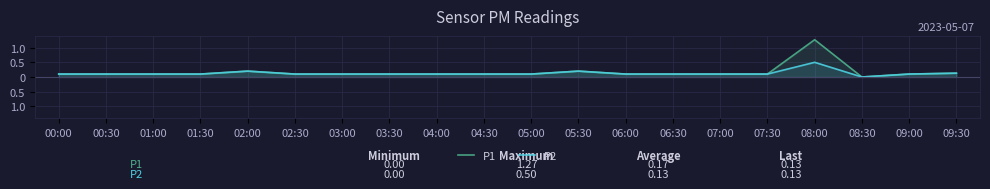

True or false: P2 and P1 cross at least once.

False